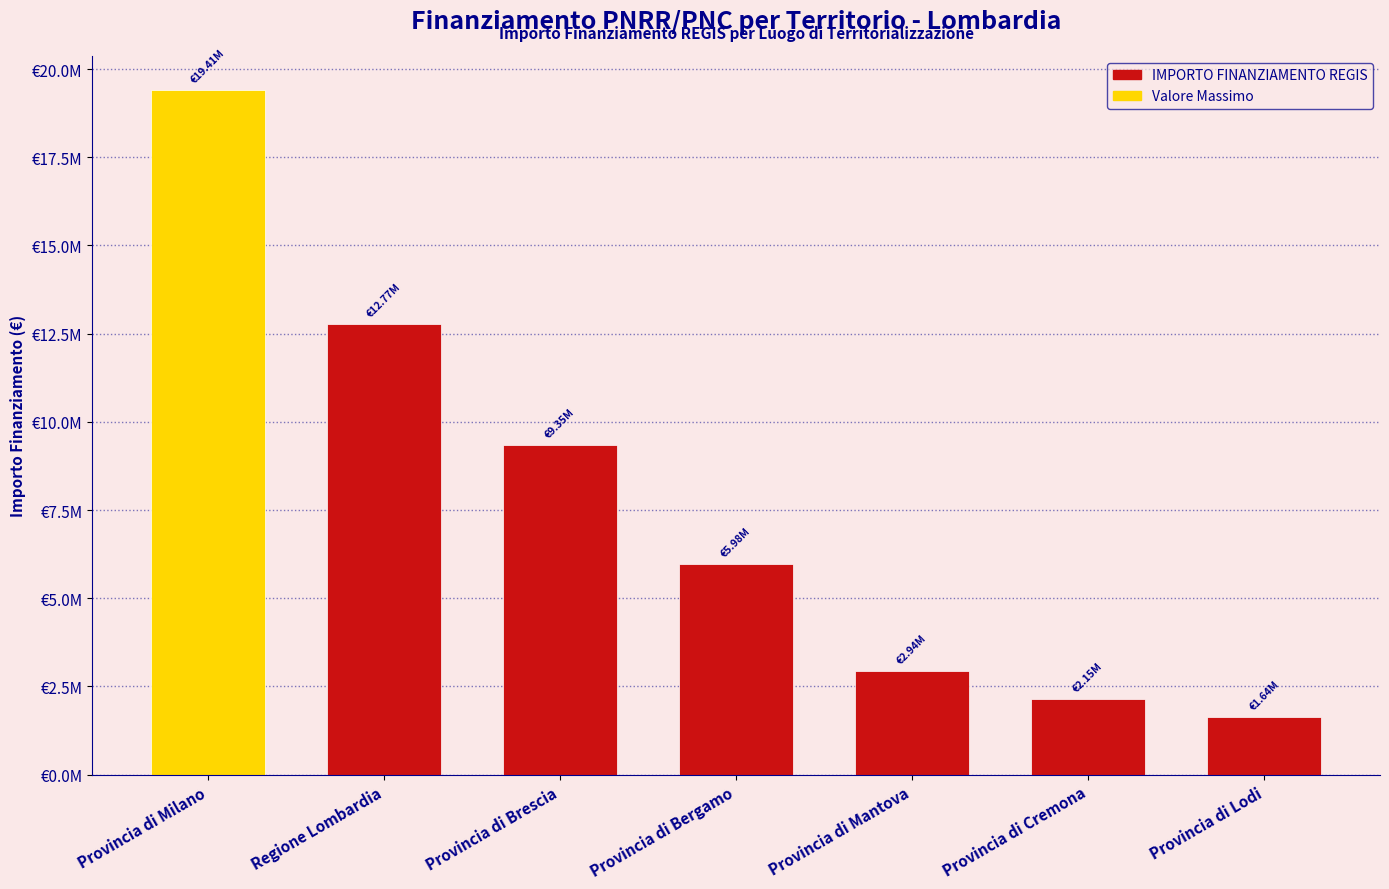

The chart shows a value of 1641937.7 at Provincia di Lodi. True or false?

True